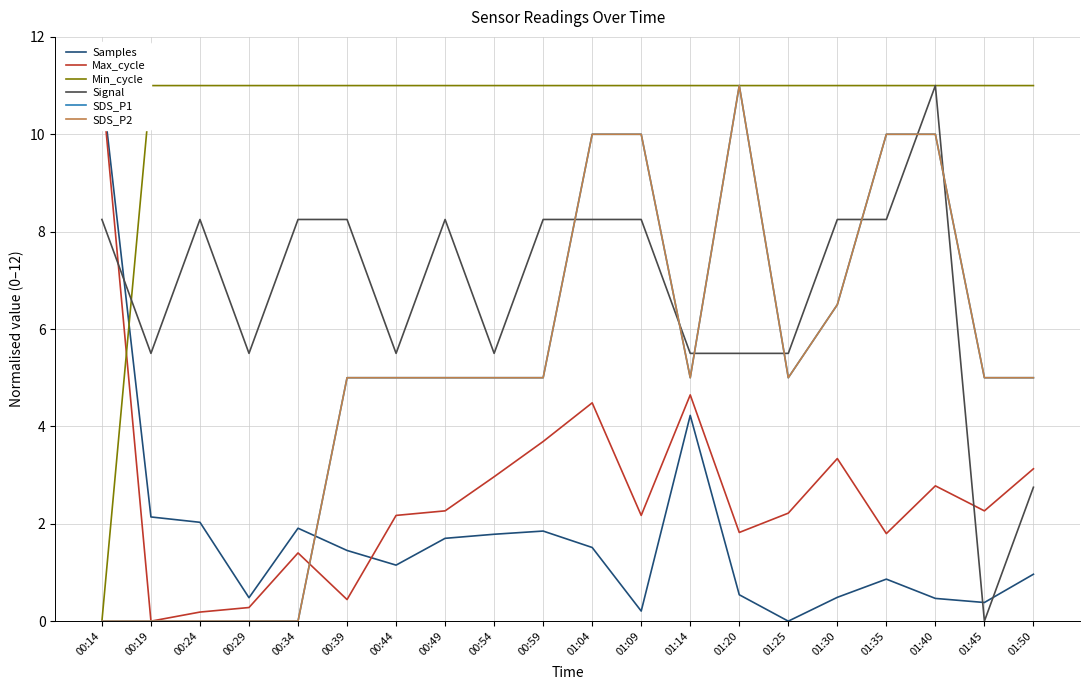

The value of Signal at 01:04 is 13.4. True or false?

False